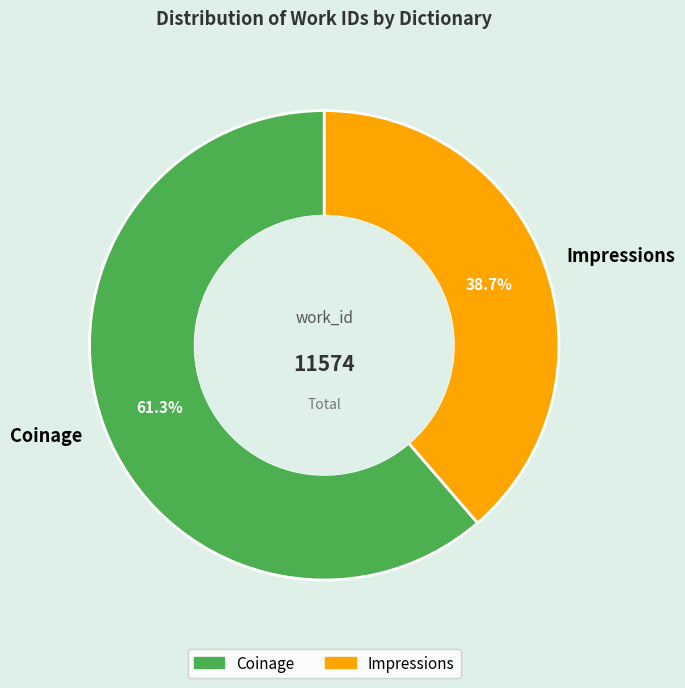

What is the majority slice?

Coinage